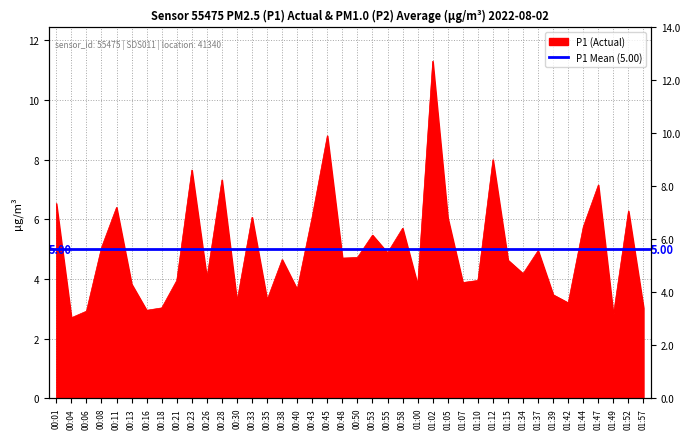

How many lines are shown in the chart?

1